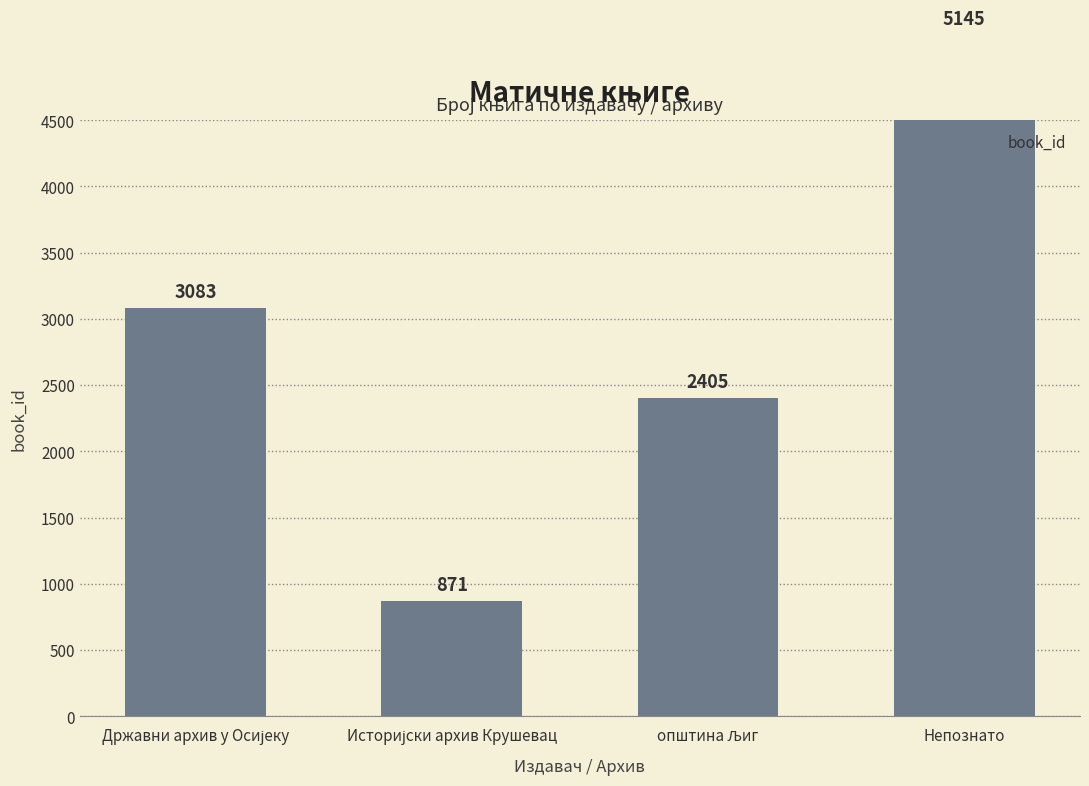

What is the minimum value shown in the chart?

871